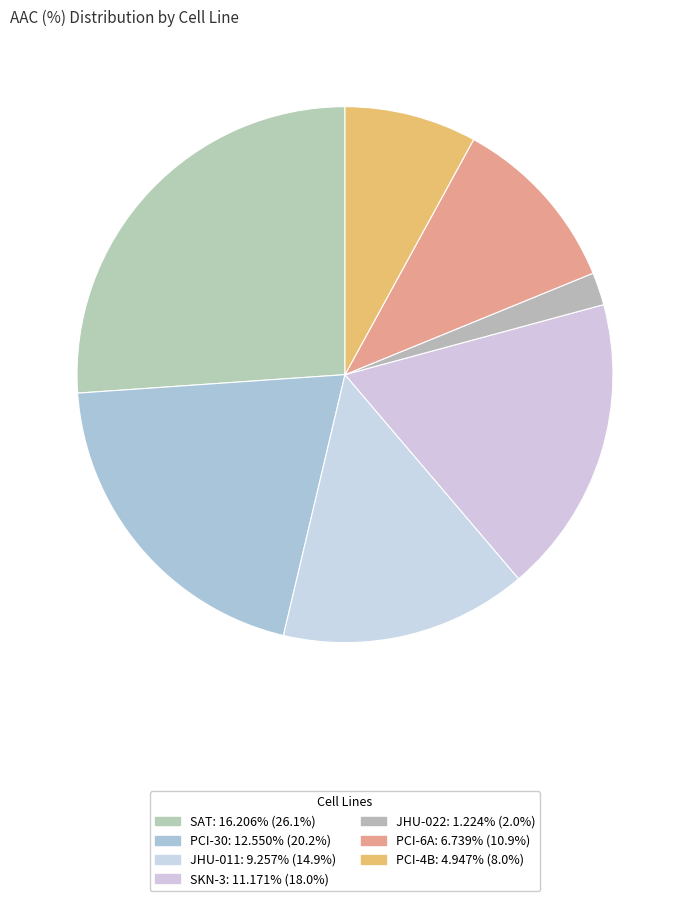

How many slices are in this pie chart?

7